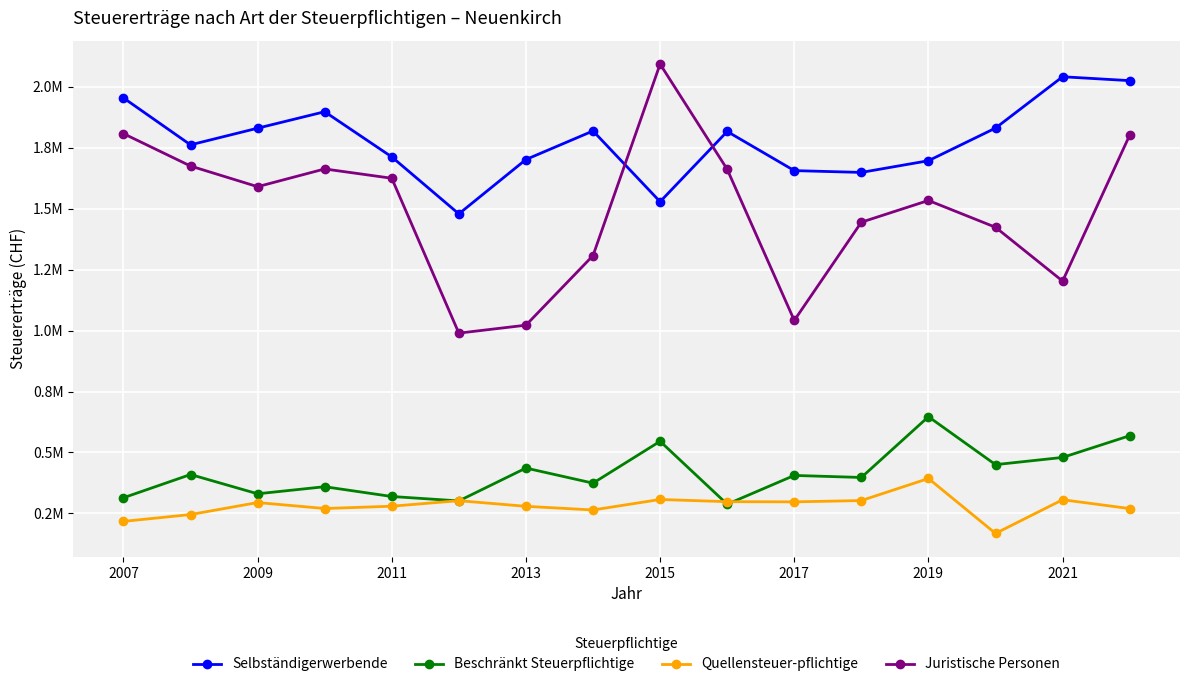

Rank the series by their maximum value, from highest to lowest.

Juristische Personen, Selbständigerwerbende, Beschränkt Steuerpflichtige, Quellensteuer­pflichtige